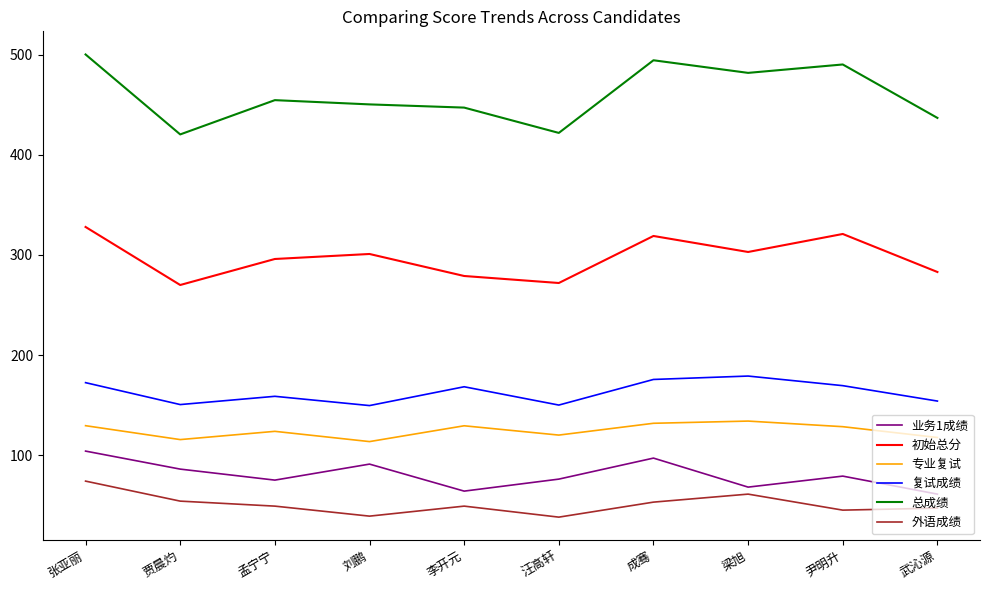

The value of 复试成绩 at 梁旭 is 282.6. True or false?

False